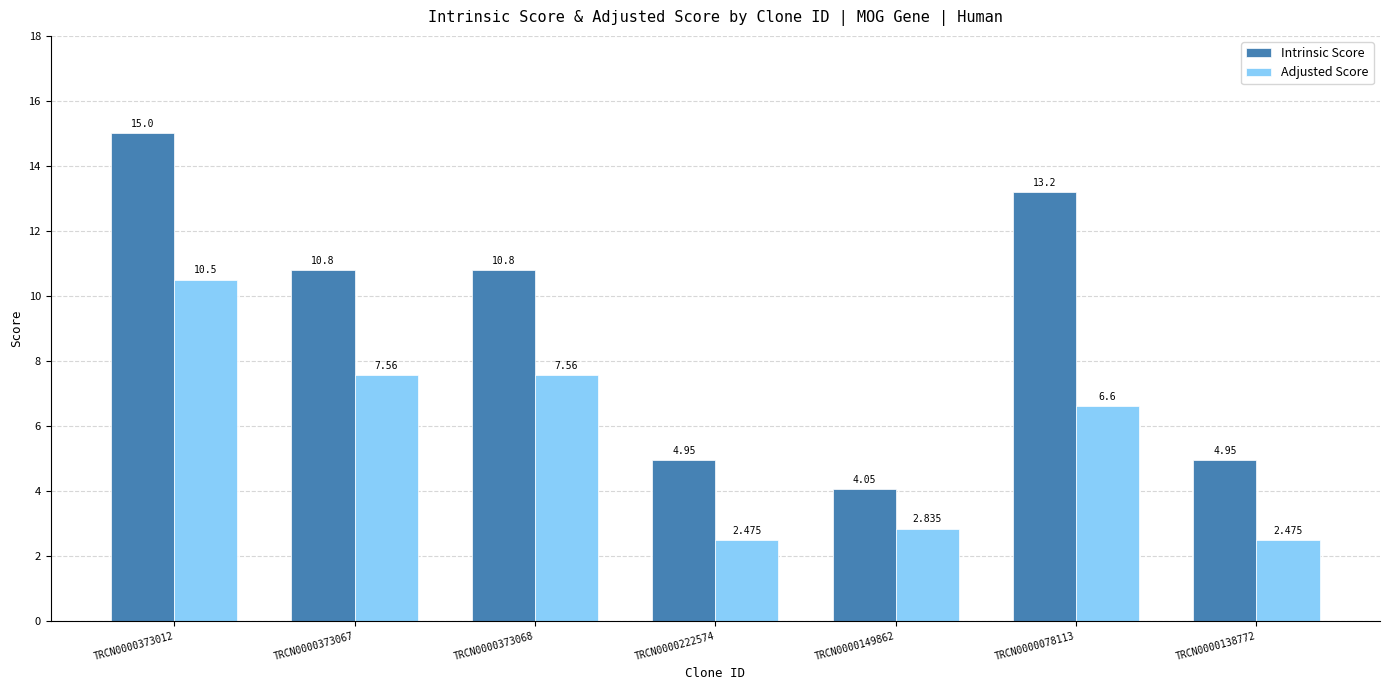

The Adjusted Score series shows 6.6 at TRCN0000078113. True or false?

True